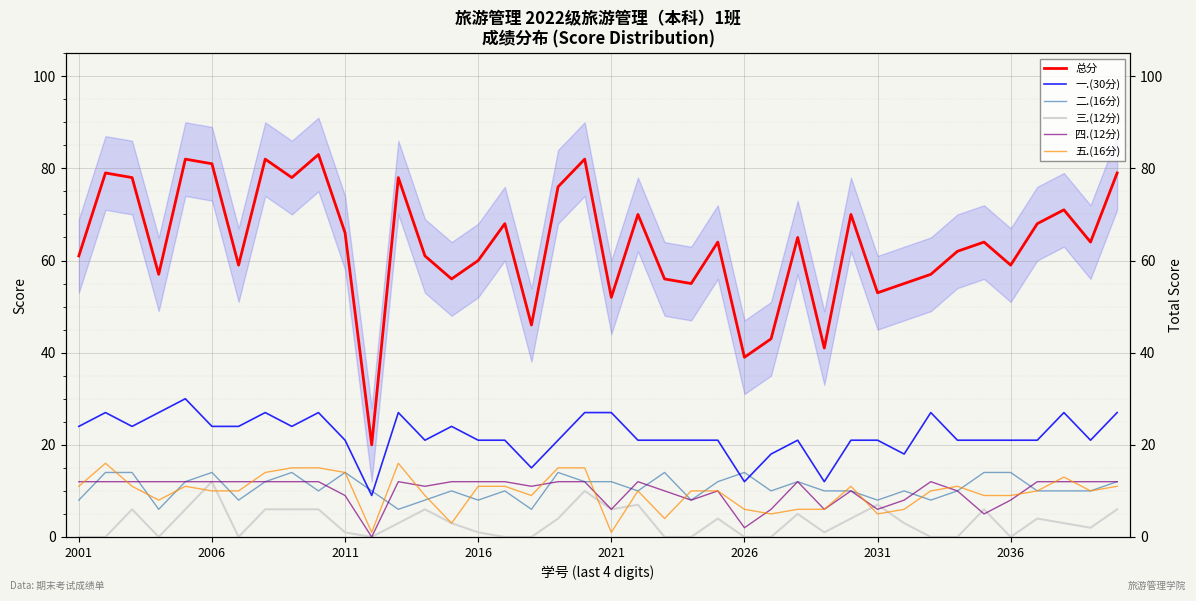

What is the spread (max minus min) of values at 36?

64